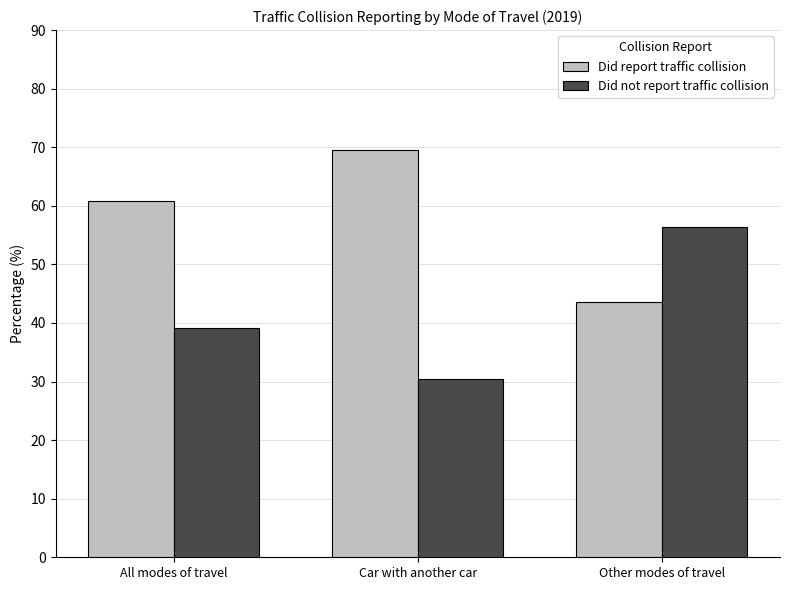

The value of Did report traffic collision at Car with another car is 93.5. True or false?

False